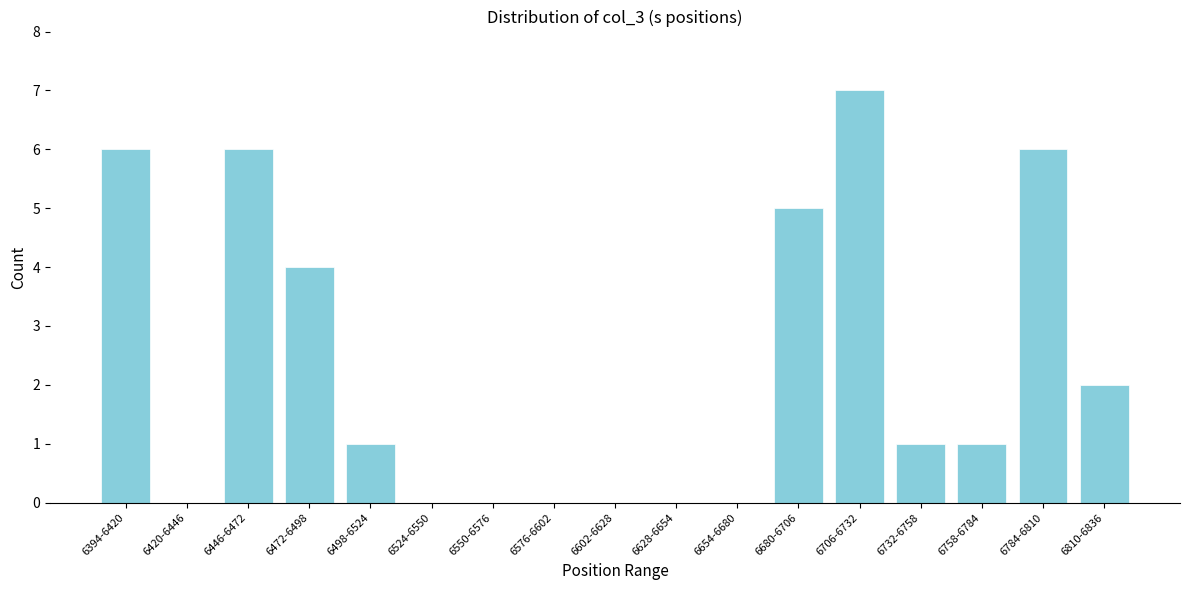

Reading right to left, transcribe all the data shown in this chart.

6810-6836=2	6784-6810=6	6758-6784=1	6732-6758=1	6706-6732=7	6680-6706=5	6654-6680=0	6628-6654=0	6602-6628=0	6576-6602=0	6550-6576=0	6524-6550=0	6498-6524=1	6472-6498=4	6446-6472=6	6420-6446=0	6394-6420=6